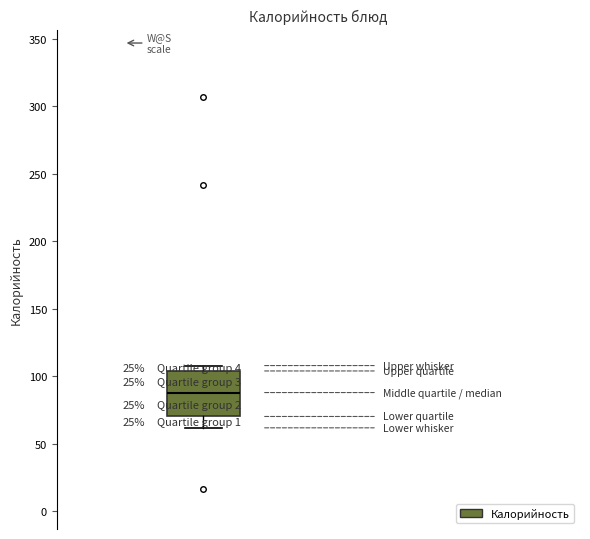

Transcribe this box plot: give where the median line is, the range the box spans, and where the two whiskers end, as read against the y-axis. The values are not printed on the chart, so give them approximately, as read against the axis.

median 90, box 70 to 105, whiskers 60 to 110